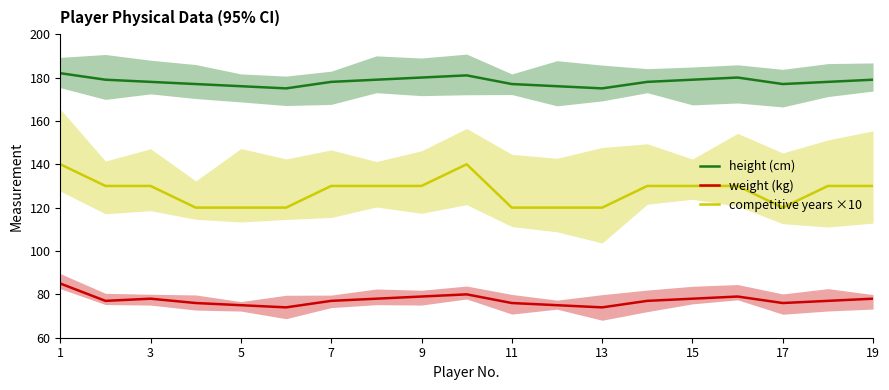

The value of weight (kg) at 9 is 79. True or false?

True